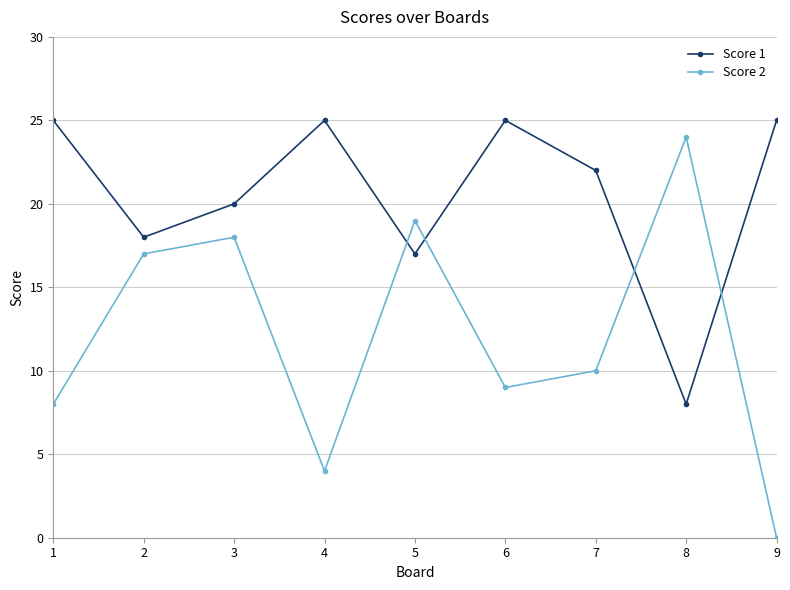

What is the sum of the Score 2 values at 2 and 6?

26